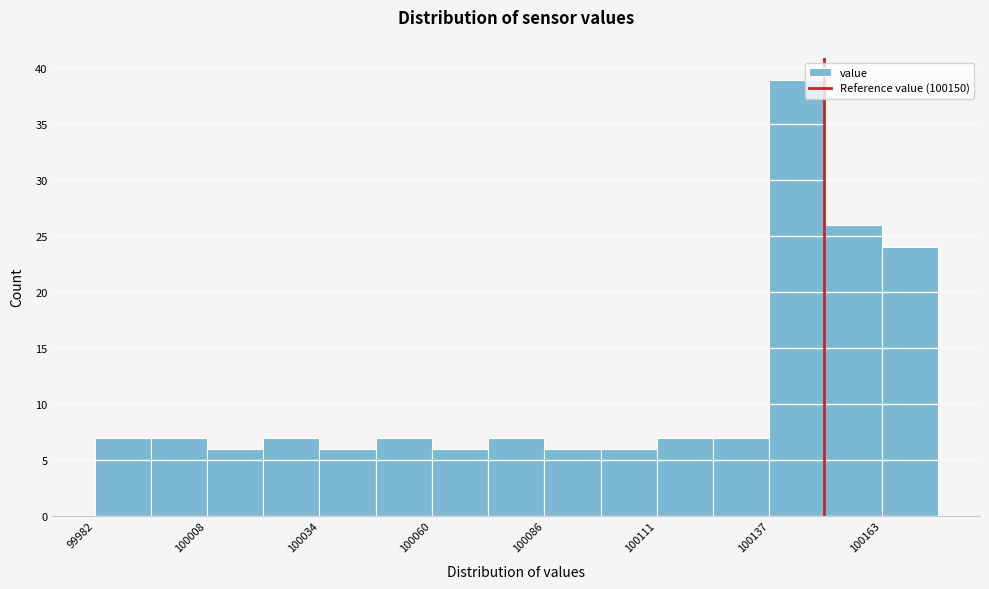

Around what value on the x-axis is the tallest bar? Give the approximate position of its centre, as read against the axis.

100145